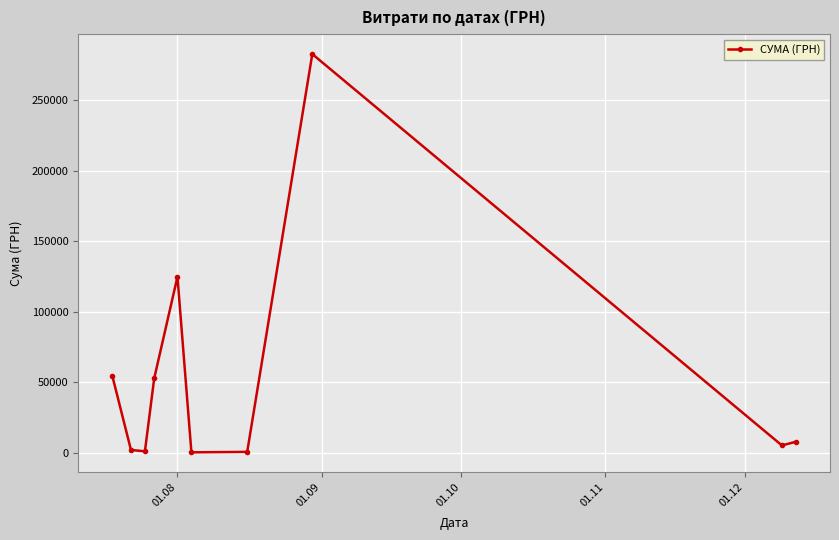

How many distinct data groups are displayed?

1